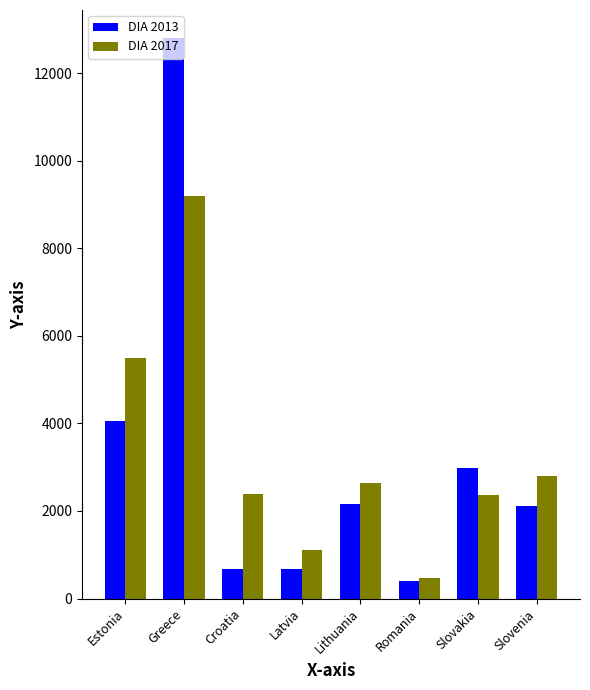

Which series changed the most between Estonia and Greece?

DIA 2013